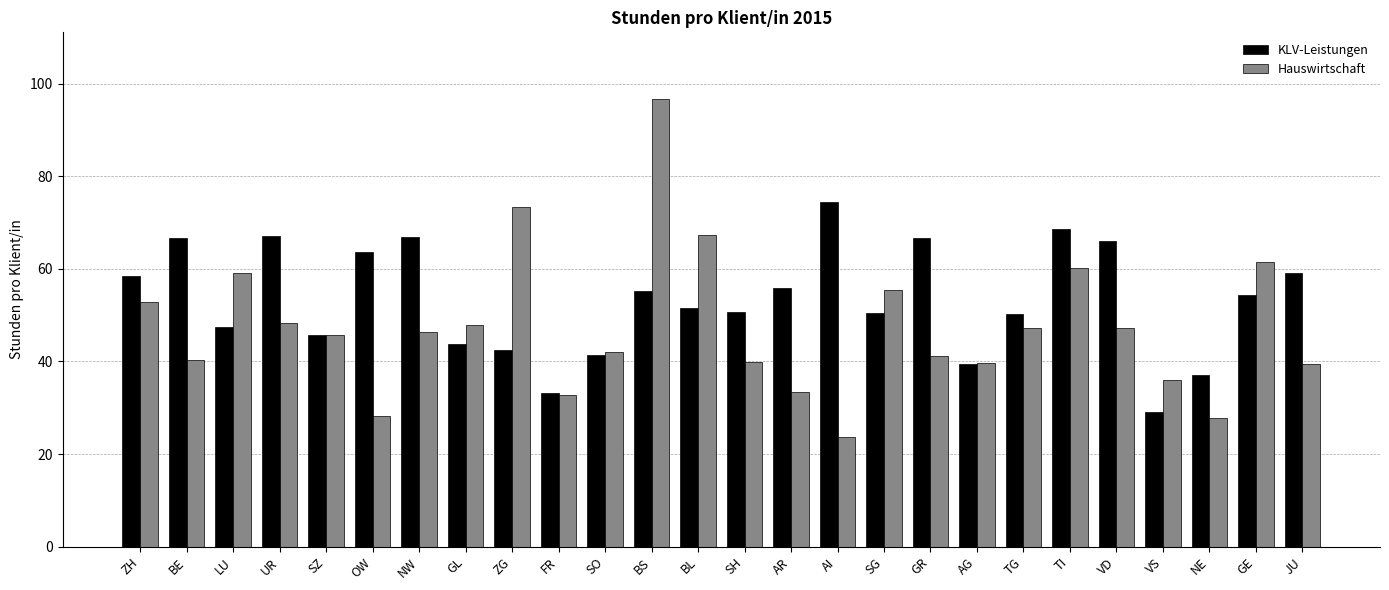

What is the highest value of the KLV-Leistungen series?

74.4